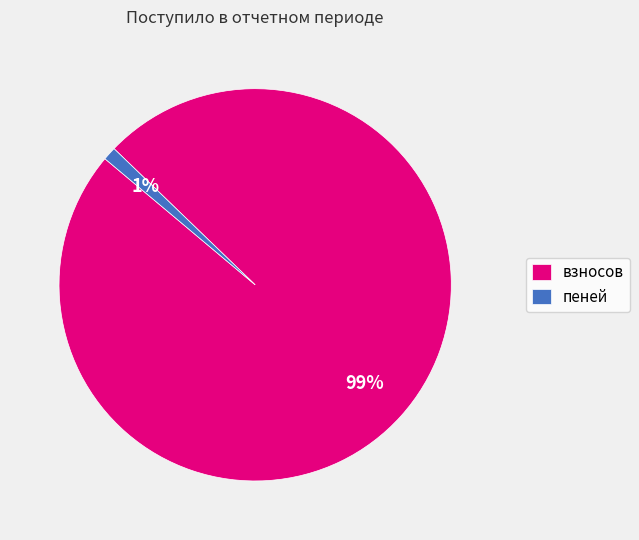

How many slices are in this pie chart?

2